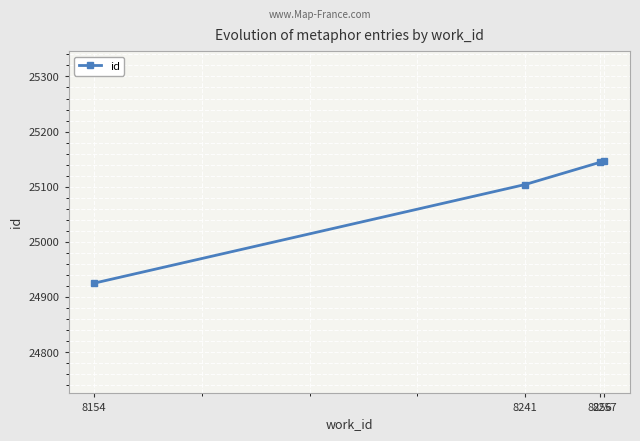

What is the difference between the maximum and second lowest values?

42